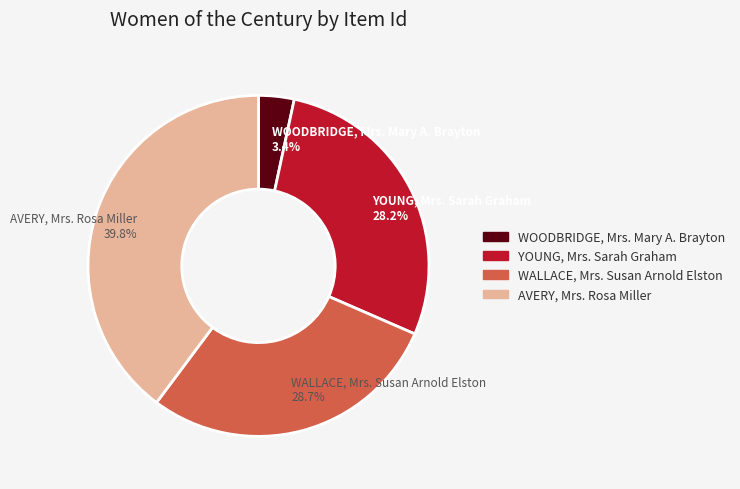

What is the largest slice in the pie chart?

AVERY, Mrs. Rosa Miller